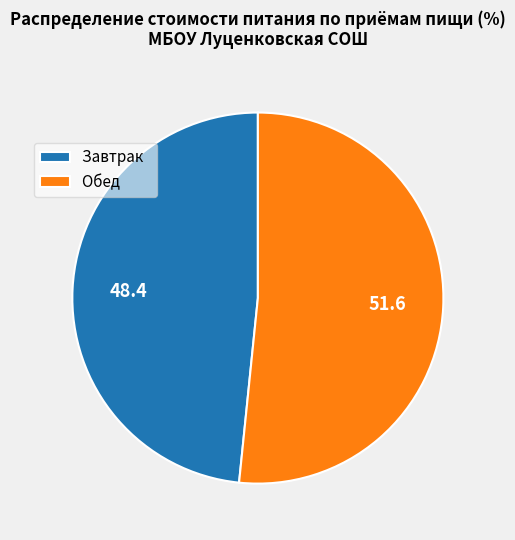

Is it true that Обед is 52% of the pie?

True